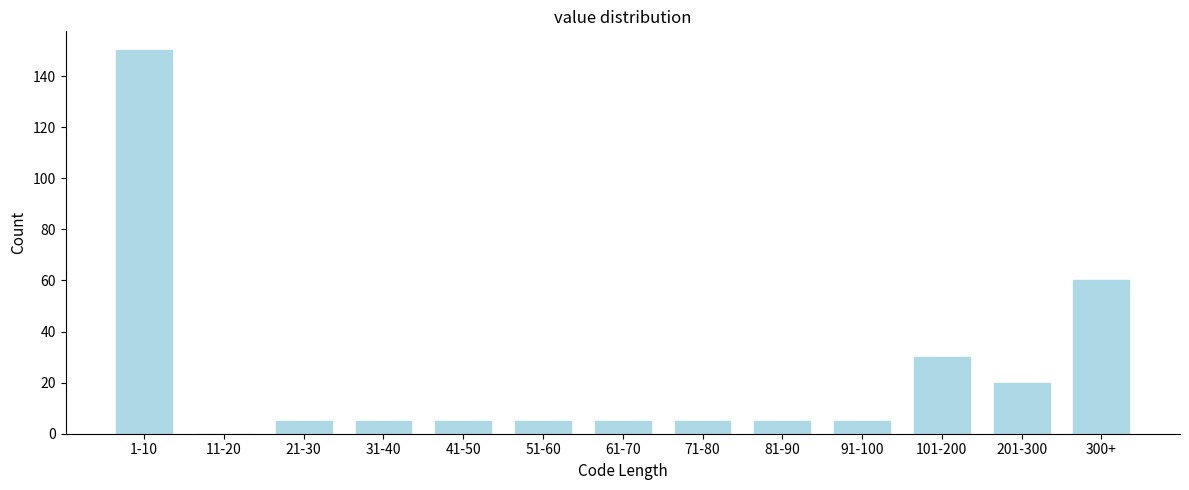

Reading left to right, extract all data points from this chart.

1-10=150	11-20=0	21-30=5	31-40=5	41-50=5	51-60=5	61-70=5	71-80=5	81-90=5	91-100=5	101-200=30	201-300=20	300+=60